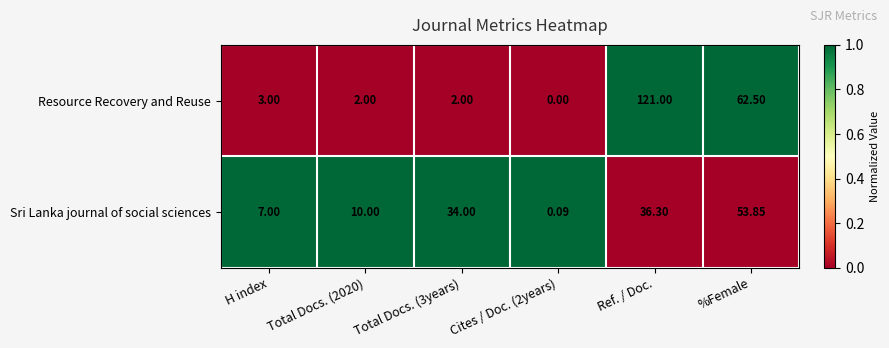

Rank the series by their average value, from highest to lowest.

Resource Recovery and Reuse, Sri Lanka journal of social sciences